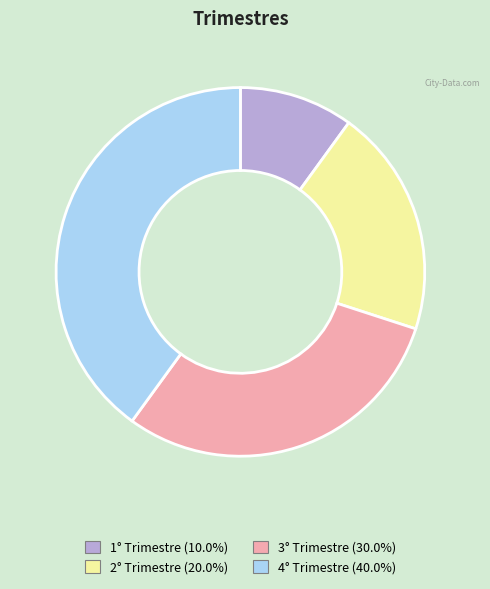

Is there a majority slice in this chart?

No